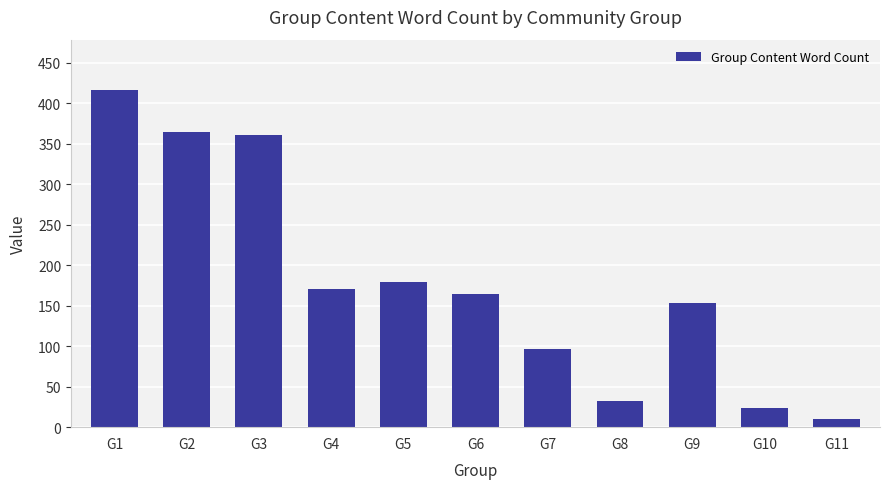

True or false: the data shows 56 at G9.

False